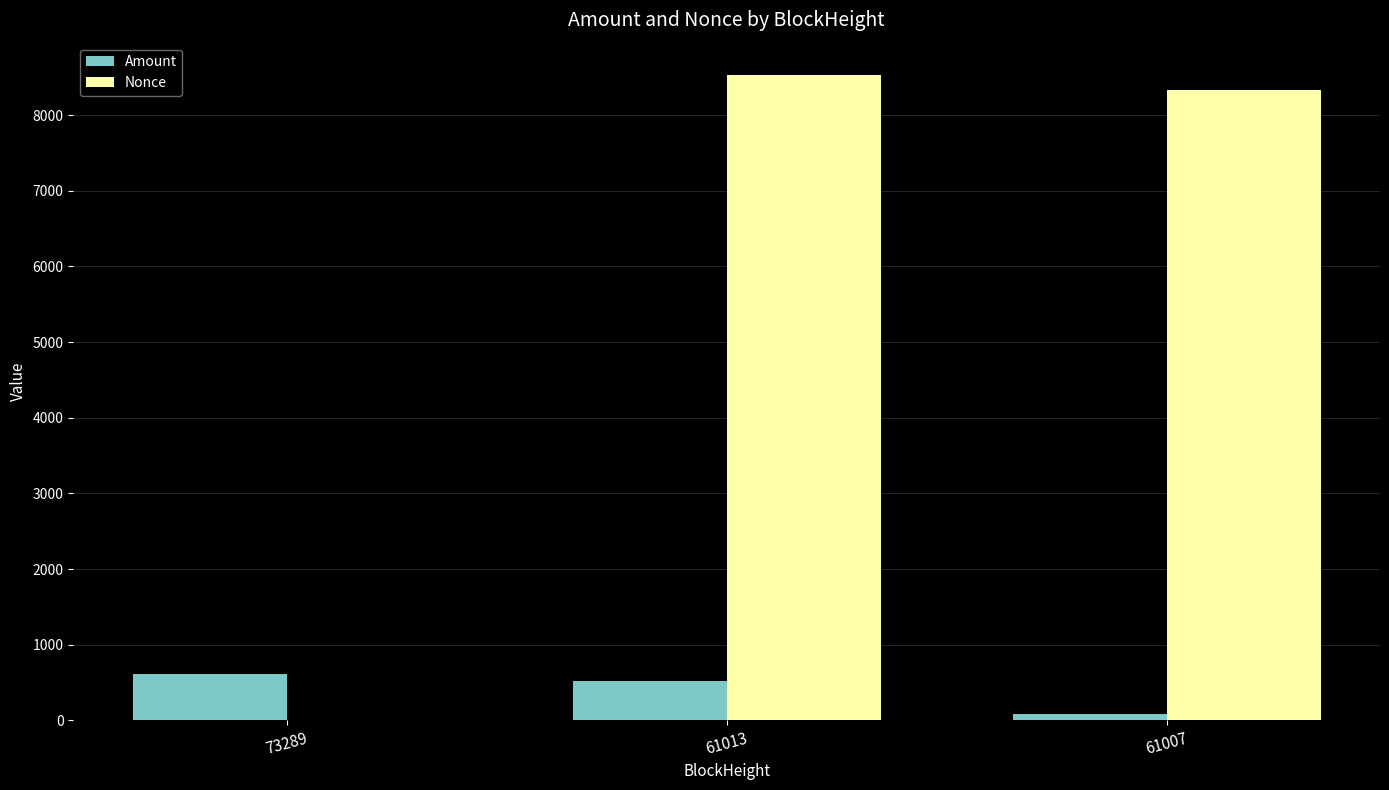

What is the sum of all Amount values?

1229.0